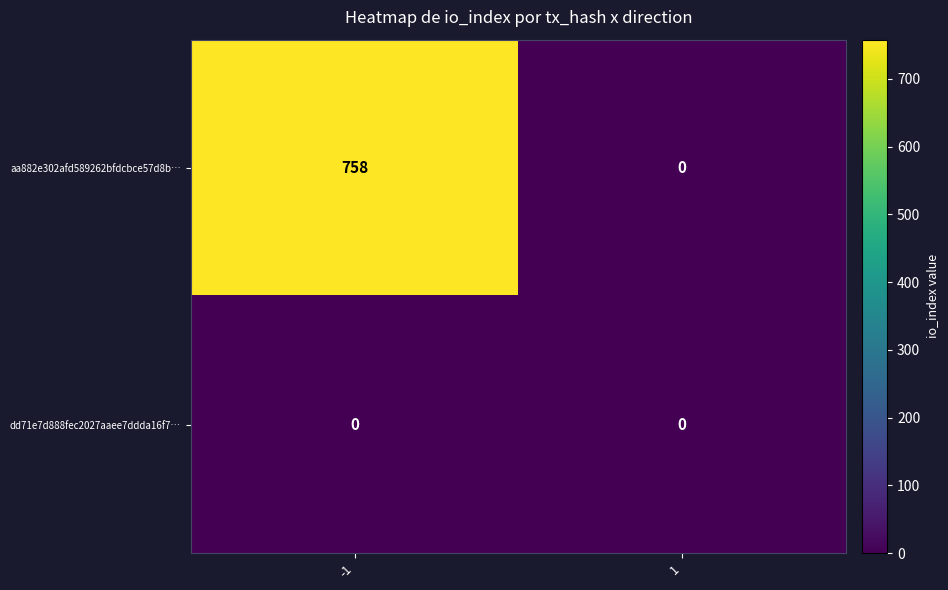

The aa882e302afd589262bfdcbce57d8b… series shows 370 at -1. True or false?

False